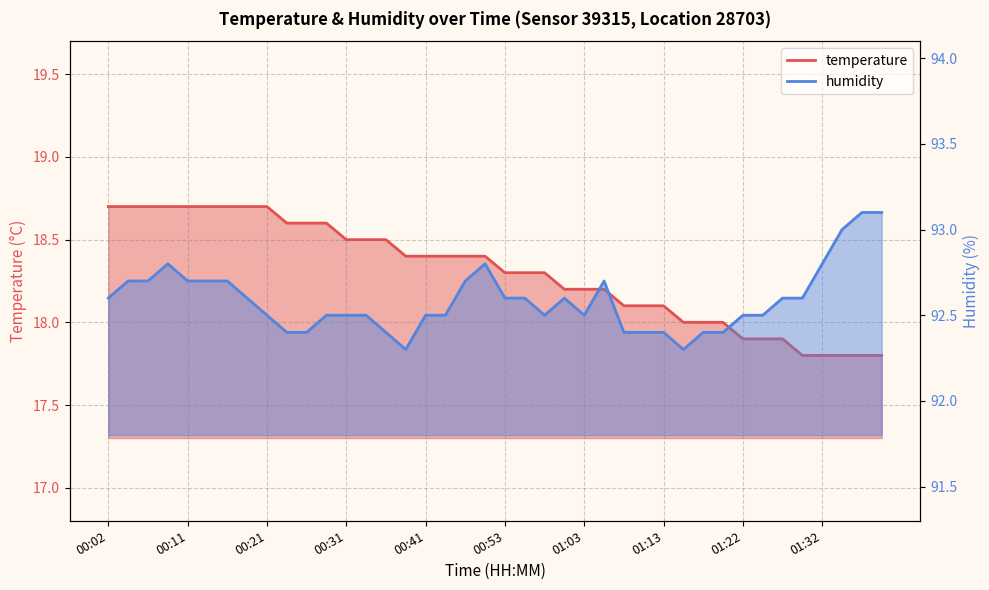

At 01:03, list the series in order from largest to smallest.

humidity, temperature